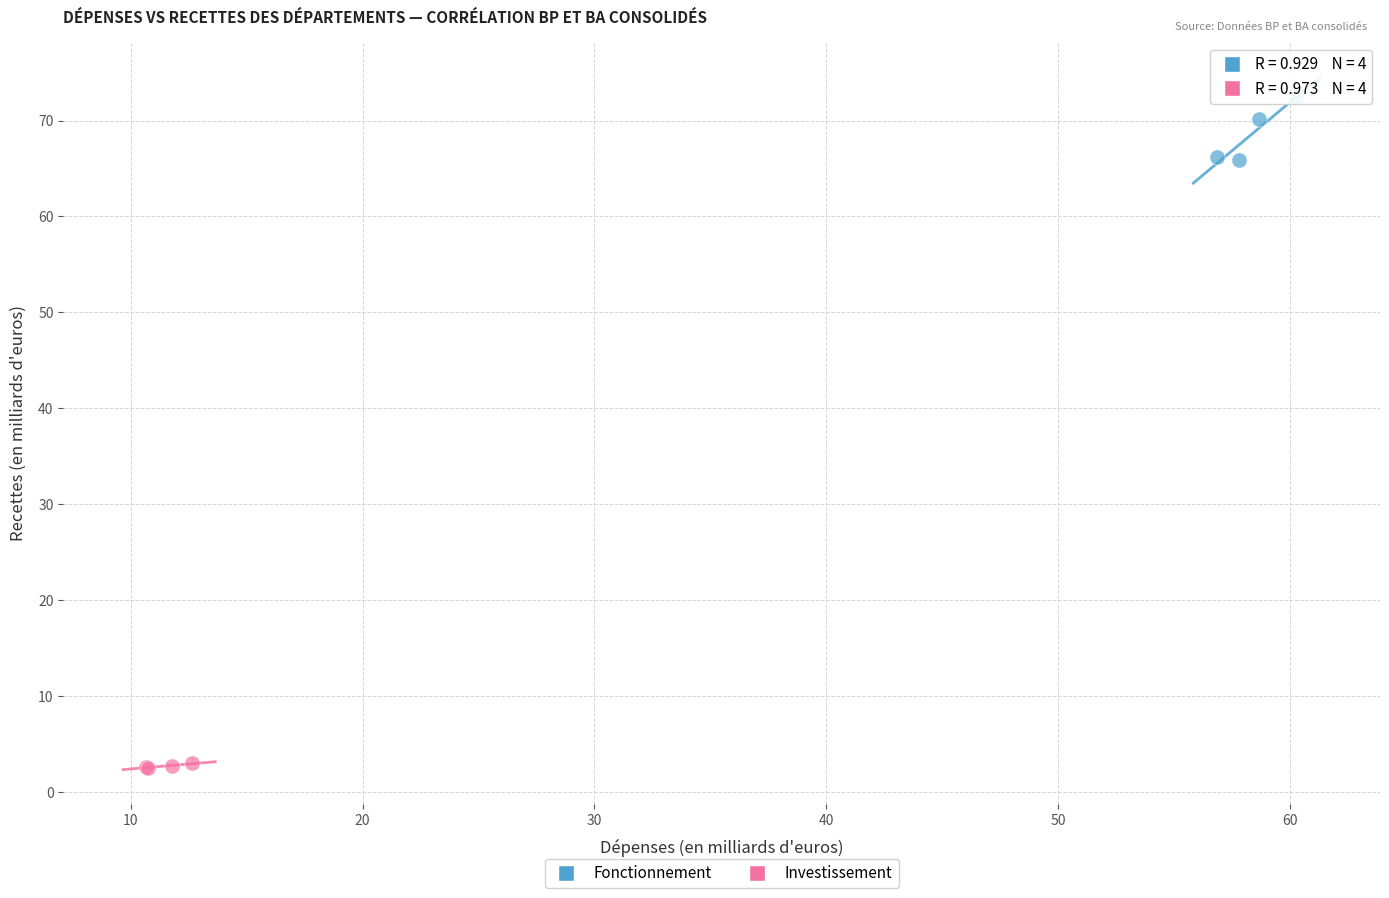

Which series reaches the minimum Y coordinate?

Investissement